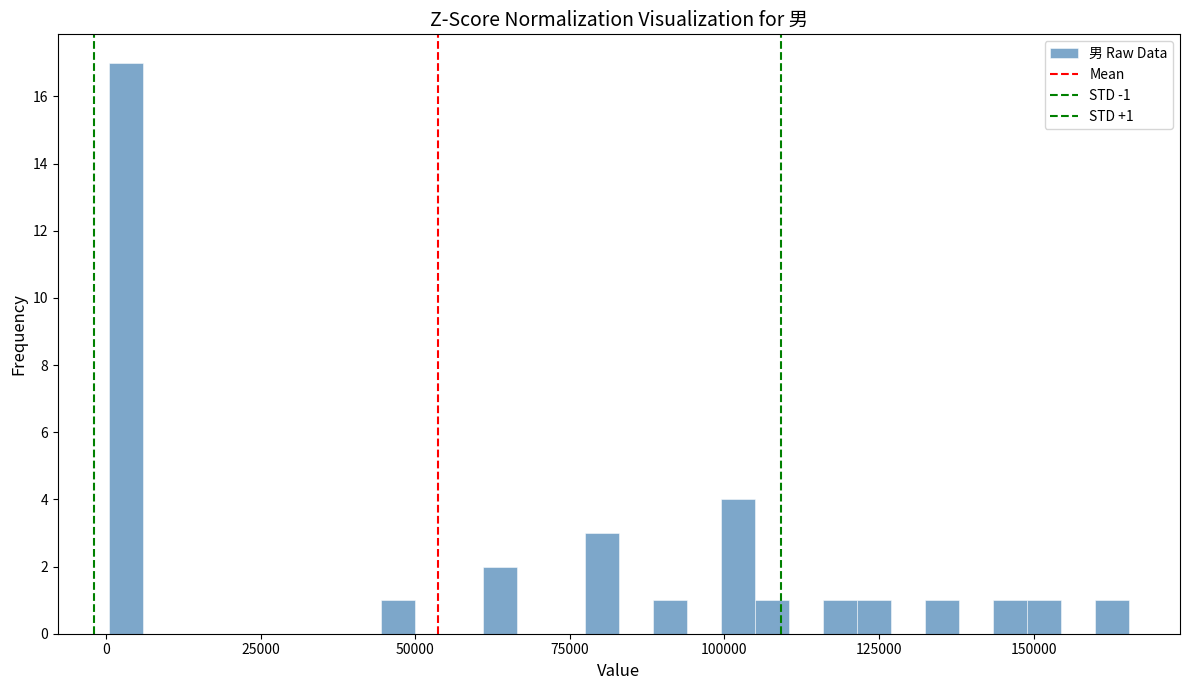

Around what value on the x-axis is the tallest bar? Give the approximate position of its centre, as read against the axis.

5000